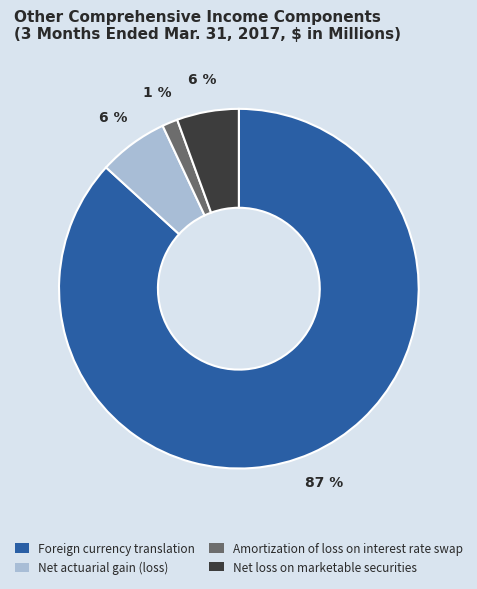

Combined, do Amortization of loss on interest rate swap and Net loss on marketable securities account for over 50%?

No